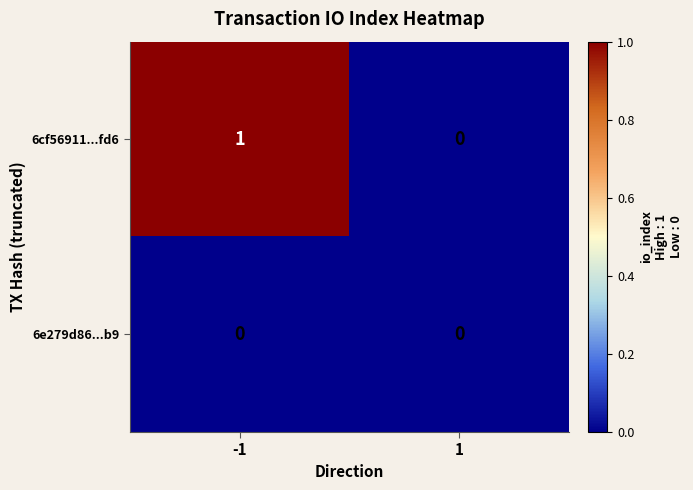

Is it true that 6cf56911...fd6 equals 2 at -1?

False